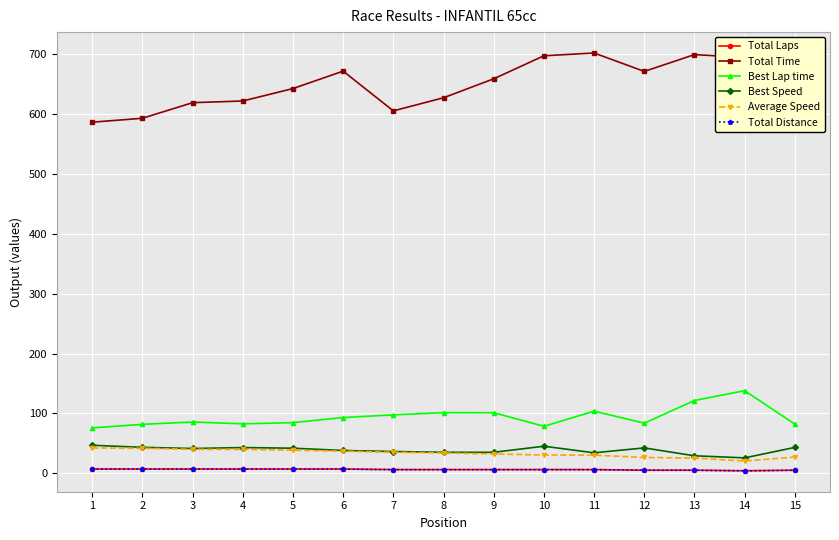

True or false: Best Lap time and Total Time intersect in this chart.

False